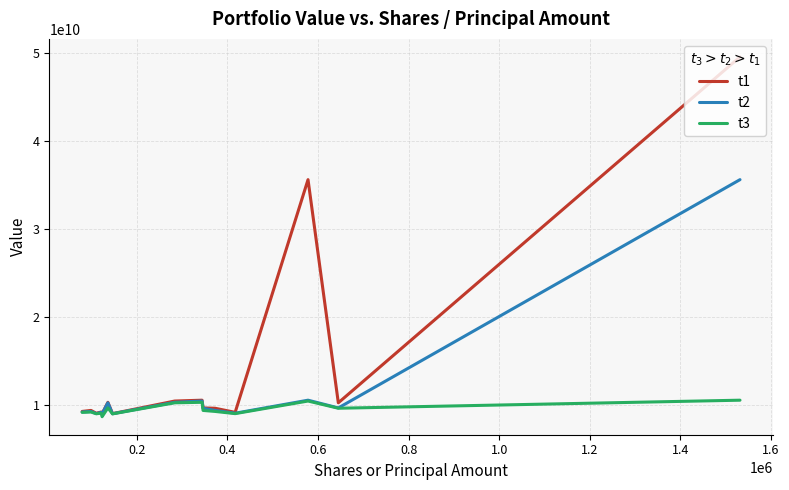

What is the difference between the maximum and minimum values in the t2 series?

26657256000